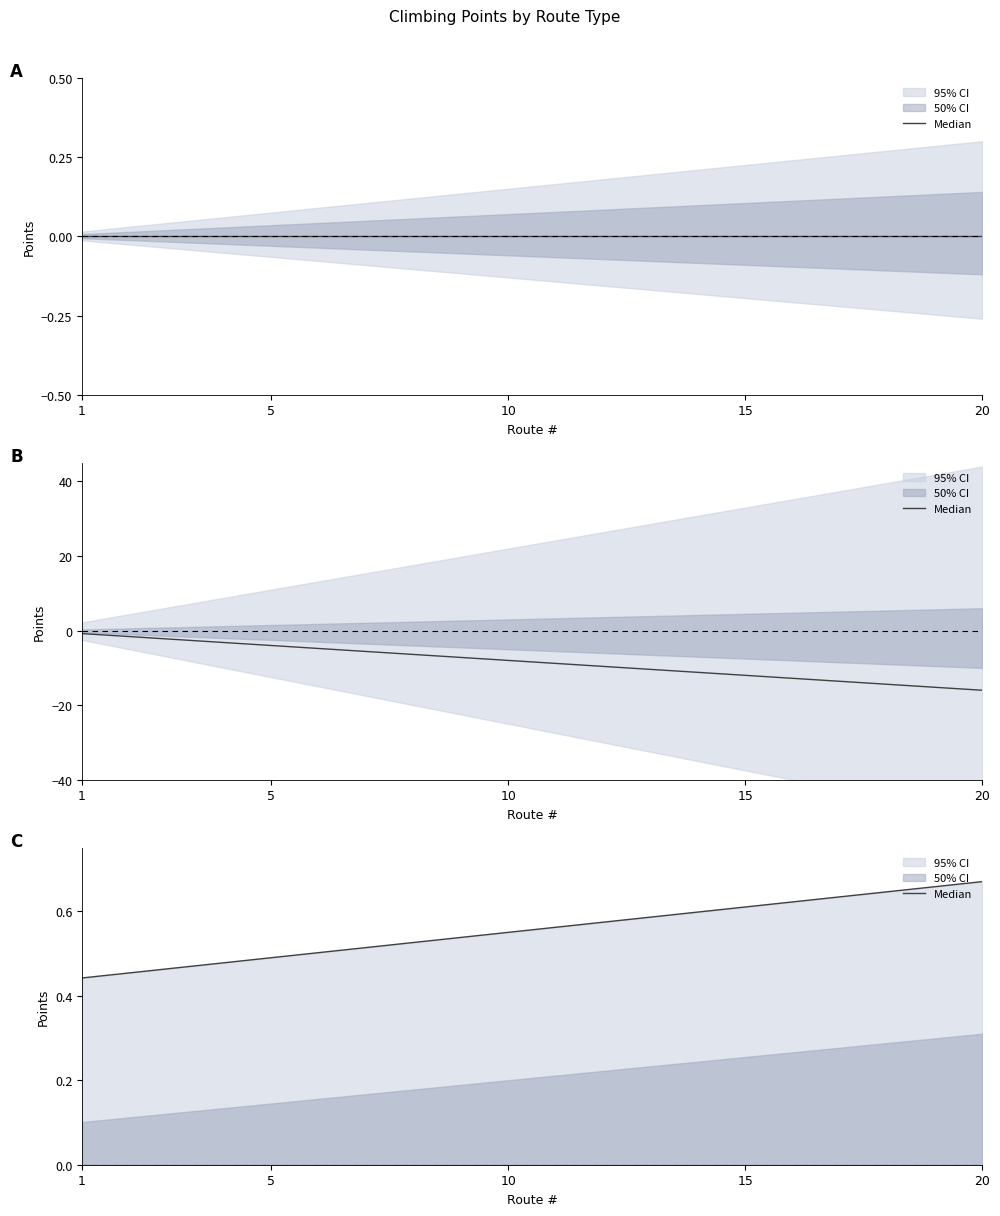

Reading right to left, extract all data points from this chart.

0.7	0.7	0.6	0.6	0.6	0.6	0.6	0.6	0.6	0.6	0.6	0.5	0.5	0.5	0.5	0.5	0.5	0.5	0.5	0.4